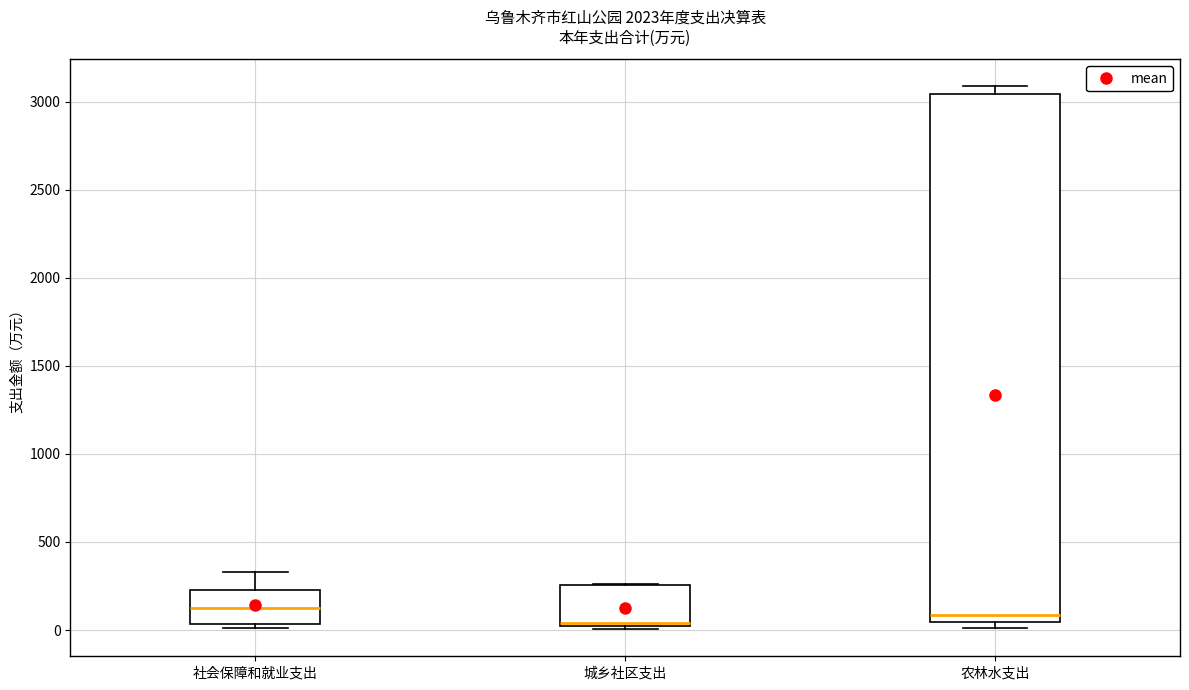

Reading left to right, read every box against the y-axis: the position of its median line, the range the box covers, and the ends of its whiskers. The values are not printed on the chart, so give them approximately, as read against the axis.

社会保障和就业支出: median 150, box 50 to 250, whiskers 0 to 350
城乡社区支出: median 50, box 0 to 250, whiskers 0 (just below the box's lower edge) to 250
农林水支出: median 100, box 50 to 3050, whiskers 0 to 3100